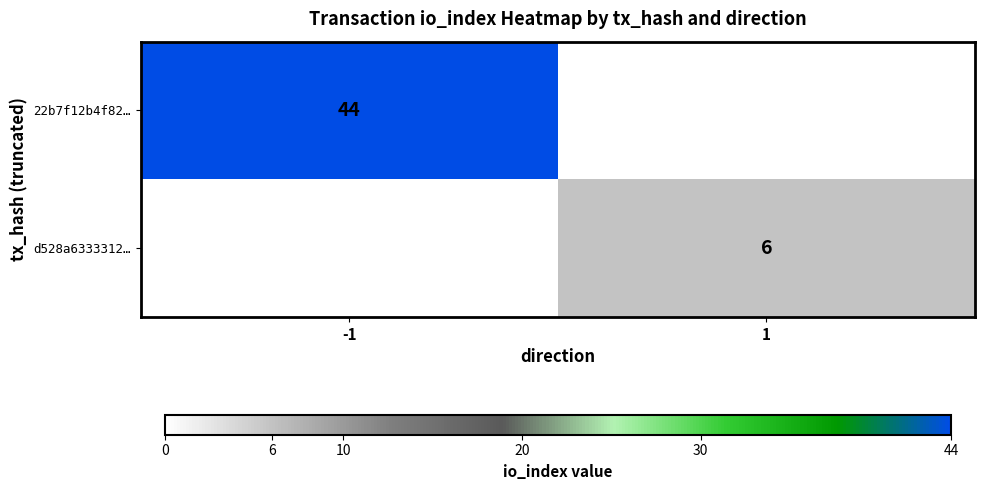

True or false: d528a6333312… has a value of 1.4 at 1.

False